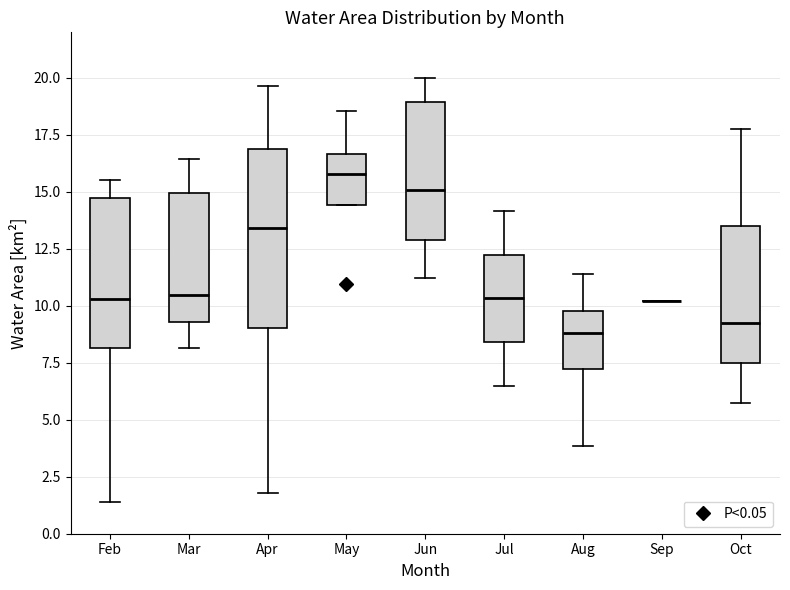

Reading left to right, read every box against the y-axis: the position of its median line, the range the box covers, and the ends of its whiskers. The values are not printed on the chart, so give them approximately, as read against the axis.

Feb: median 10.5, box 8.0 to 14.5, whiskers 1.5 to 15.5
Mar: median 10.5, box 9.5 to 15.0, whiskers 8.0 to 16.5
Apr: median 13.5, box 9.0 to 17.0, whiskers 2.0 to 19.5
May: median 16.0, box 14.5 to 16.5, whiskers 14.5 to 18.5
Jun: median 15.0, box 13.0 to 19.0, whiskers 11.0 to 20.0
Jul: median 10.5, box 8.5 to 12.5, whiskers 6.5 to 14.0
Aug: median 9.0, box 7.0 to 10.0, whiskers 4.0 to 11.5
Sep: box collapsed to a line at 10.0, whiskers 10.0 to 10.0
Oct: median 9.5, box 7.5 to 13.5, whiskers 5.5 to 18.0